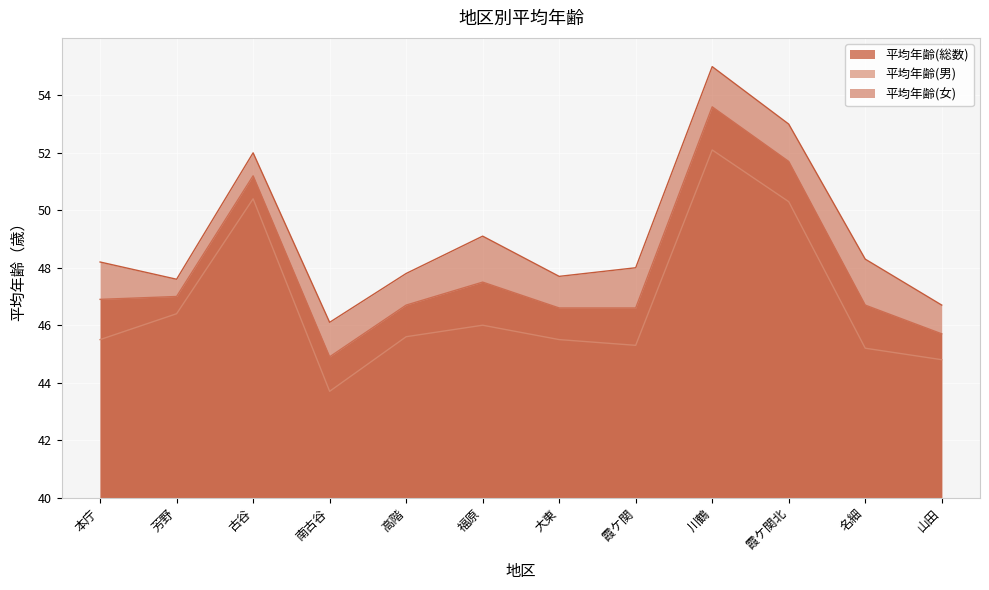

True or false: 平均年齢(女) and 平均年齢(男) cross at least once.

False